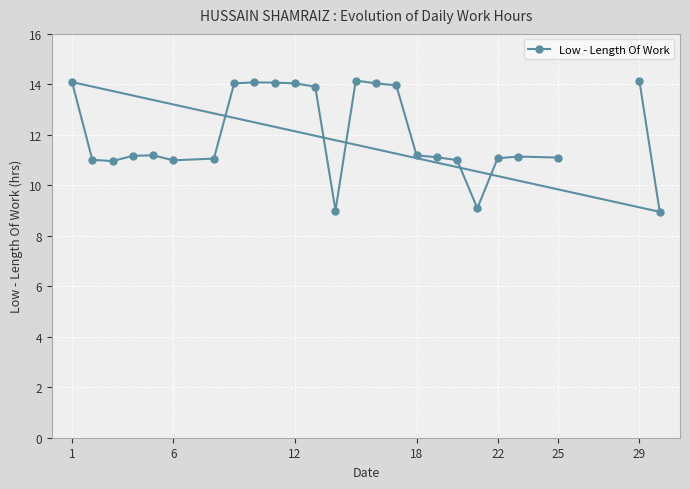

How many categories are shown in the chart?

25